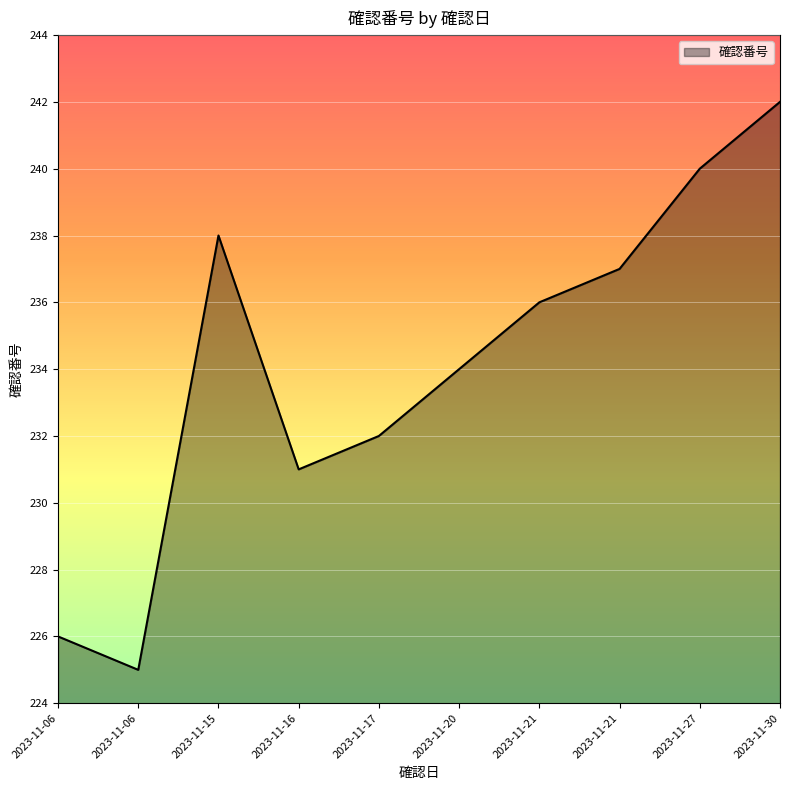

What is the change in value from 2023-11-16 to 2023-11-21?

+6